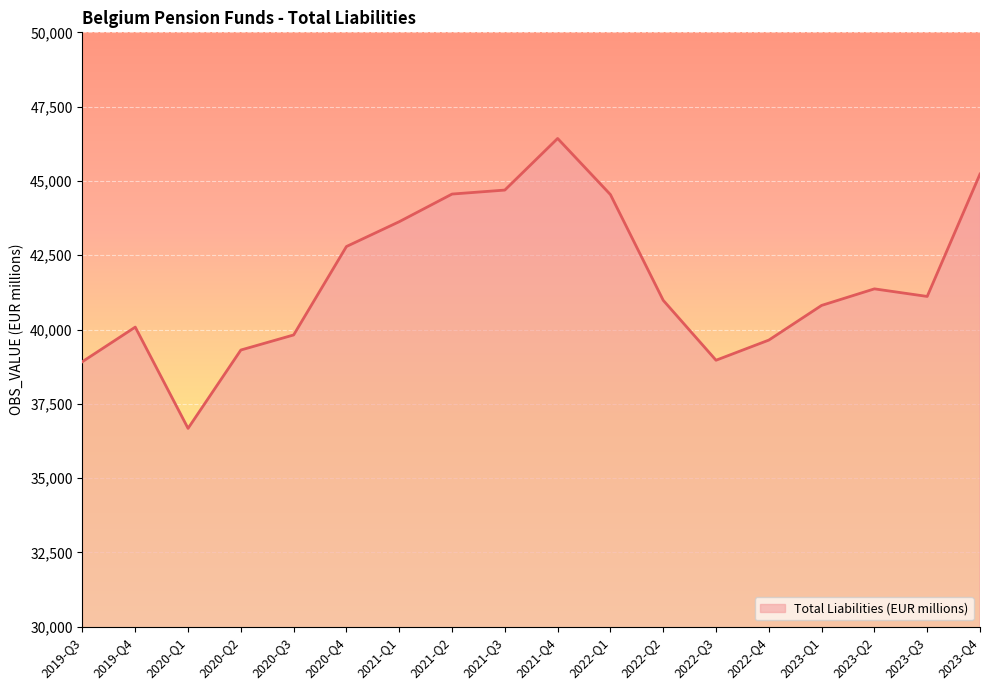

What value does the data have at 2020-Q3?

39817